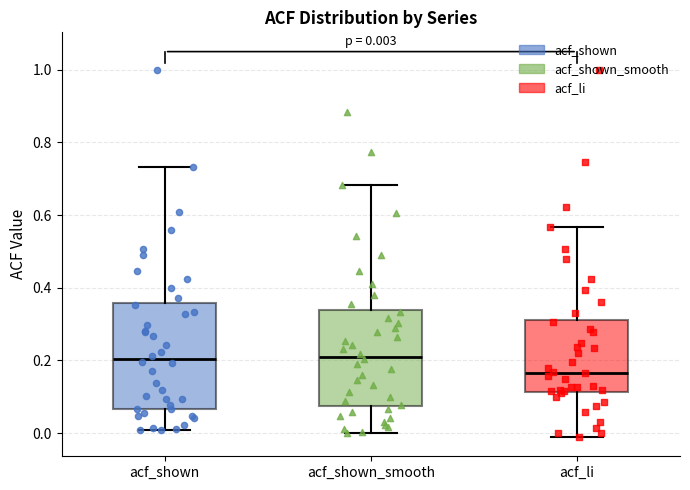

Which box is the tallest, from its lower edge to its upper edge?

acf_shown